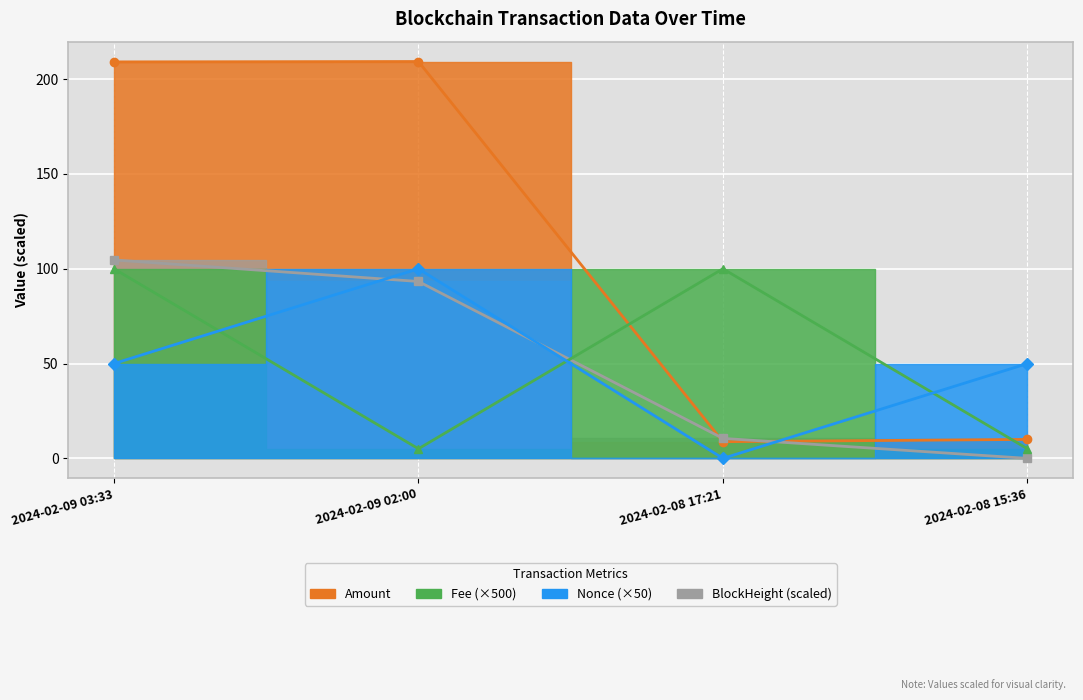

At which label is Fee closest to 52?

2024-02-09 02:00